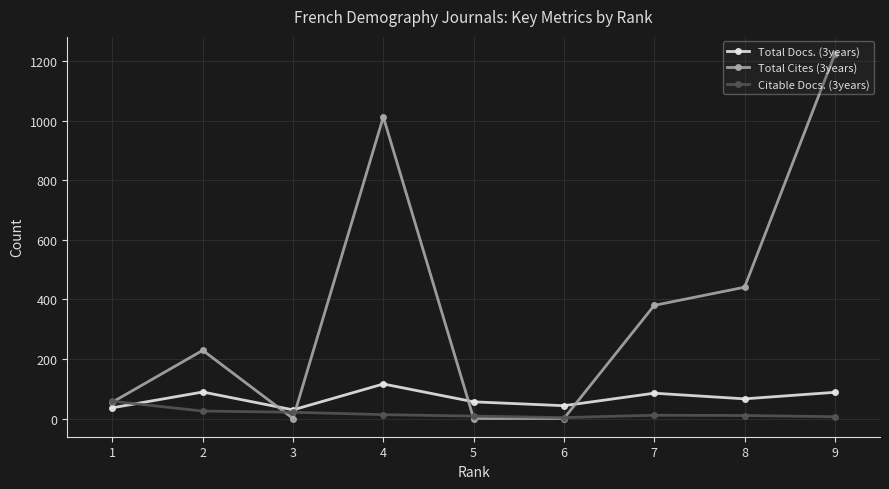

How many lines are shown in the chart?

3